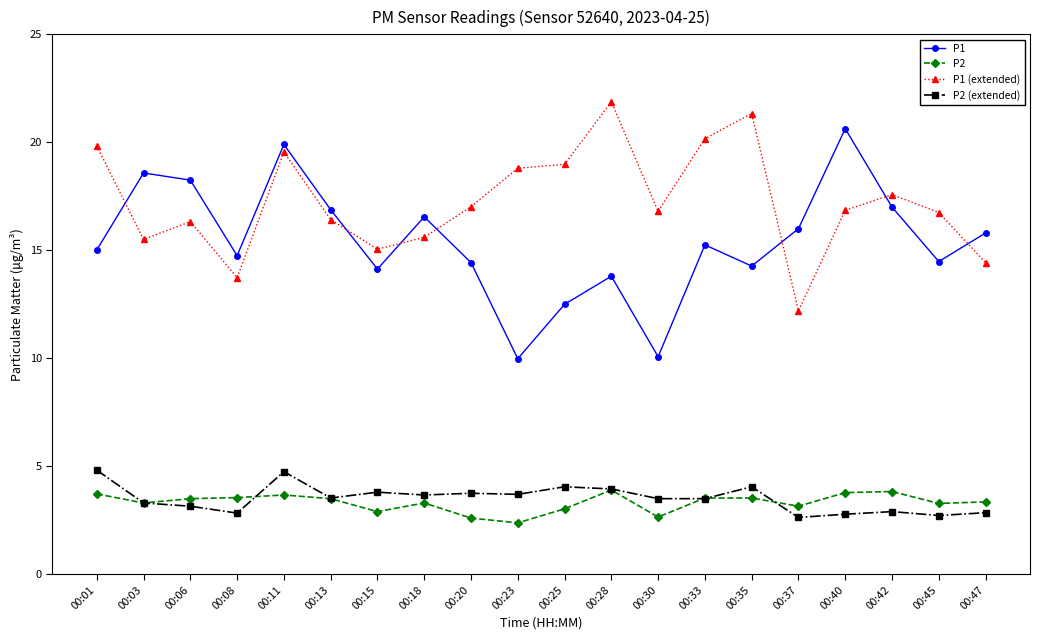

What is the value of the P2 (extended) point at the 13th from the left?

3.5